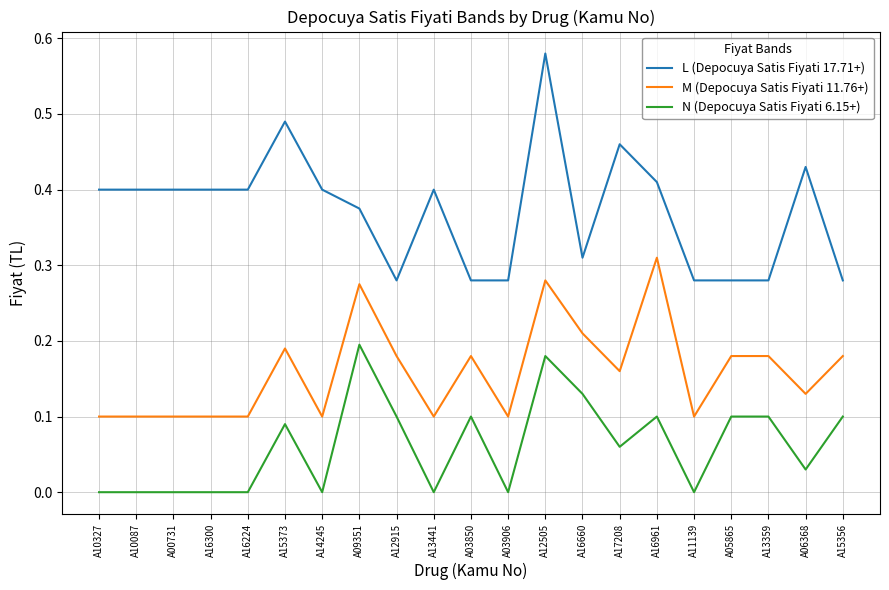

At how many categories does at least one series exceed 0?

21